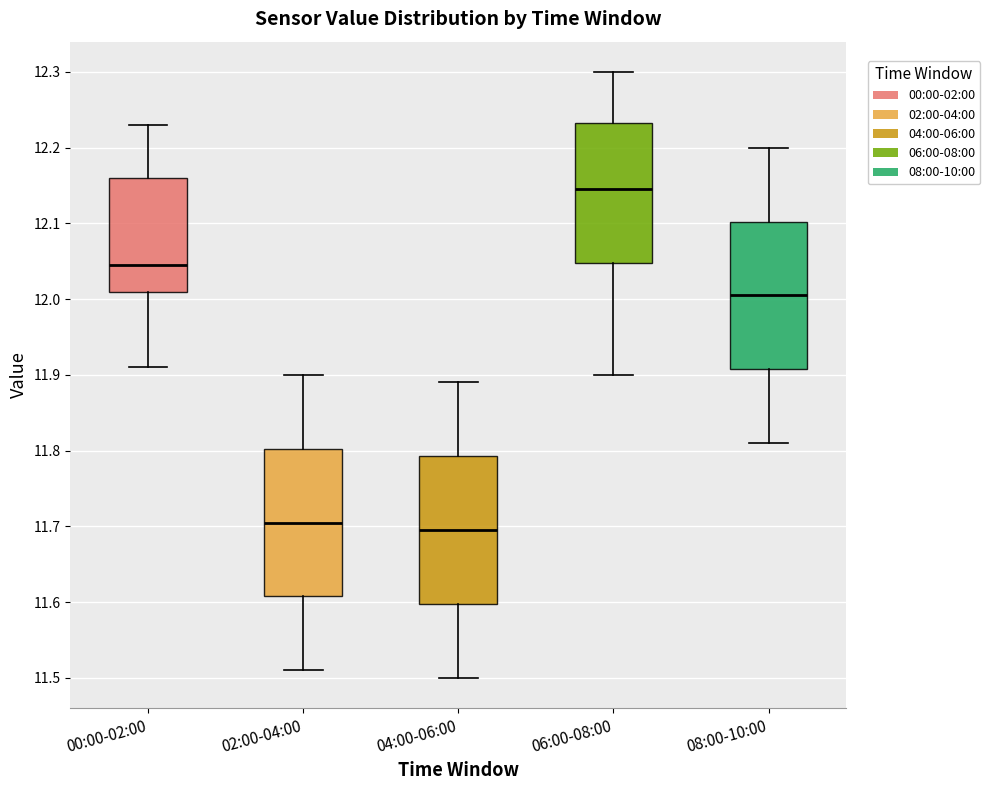

Reading left to right, transcribe this box plot: for each box, give where its median line is, the range the box spans, and where its two whiskers end, as read against the y-axis. The values are not printed on the chart, so give them approximately, as read against the axis.

00:00-02:00: median 12.05, box 12.01 to 12.16, whiskers 11.91 to 12.23
02:00-04:00: median 11.71, box 11.61 to 11.80, whiskers 11.51 to 11.90
04:00-06:00: median 11.70, box 11.60 to 11.79, whiskers 11.50 to 11.89
06:00-08:00: median 12.15, box 12.05 to 12.23, whiskers 11.90 to 12.30
08:00-10:00: median 12.01, box 11.91 to 12.10, whiskers 11.81 to 12.20